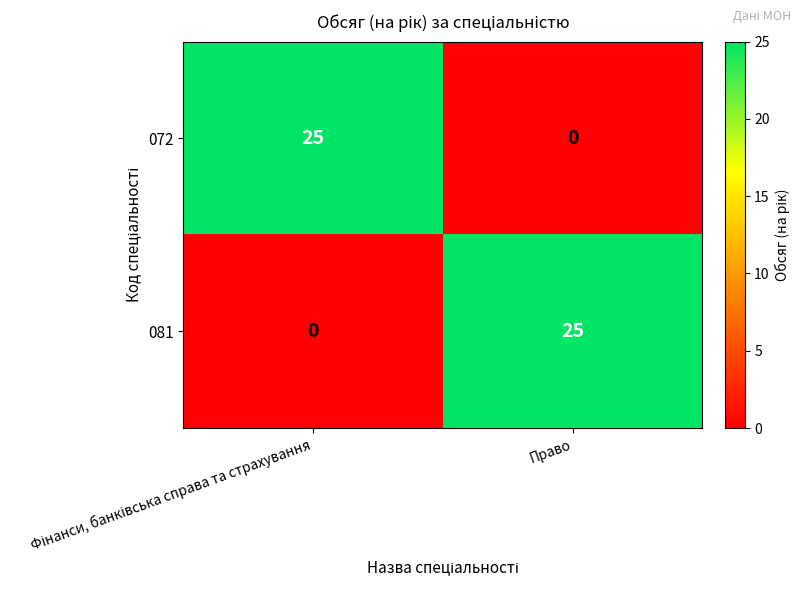

What is the total value across all series at Право?

25